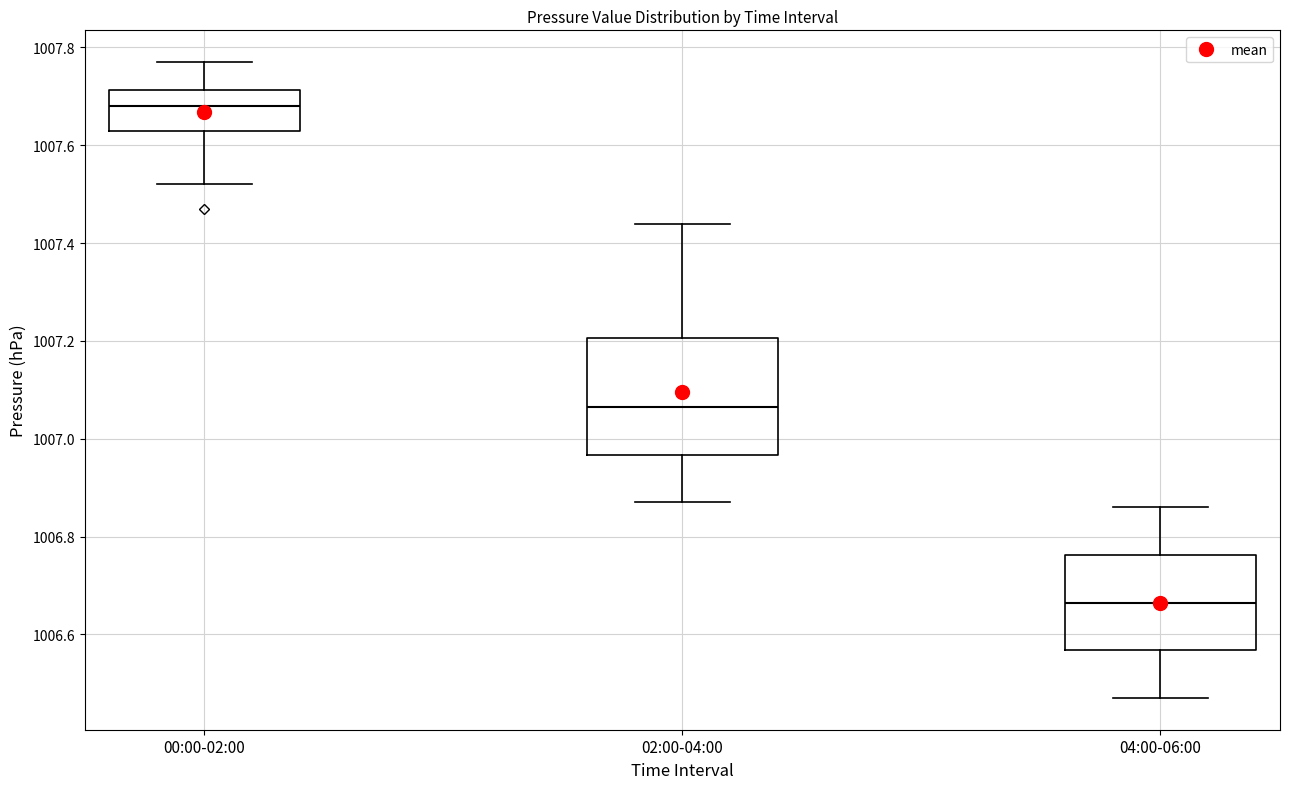

Where does the median line of the box for 02:00-04:00 sit on the y-axis? The values are not printed on the chart, so give them approximately, as read against the axis.

1007.06